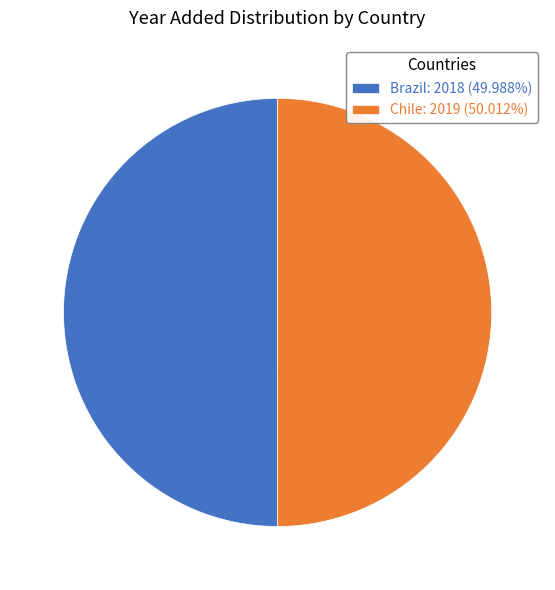

How many slices are in this pie chart?

2